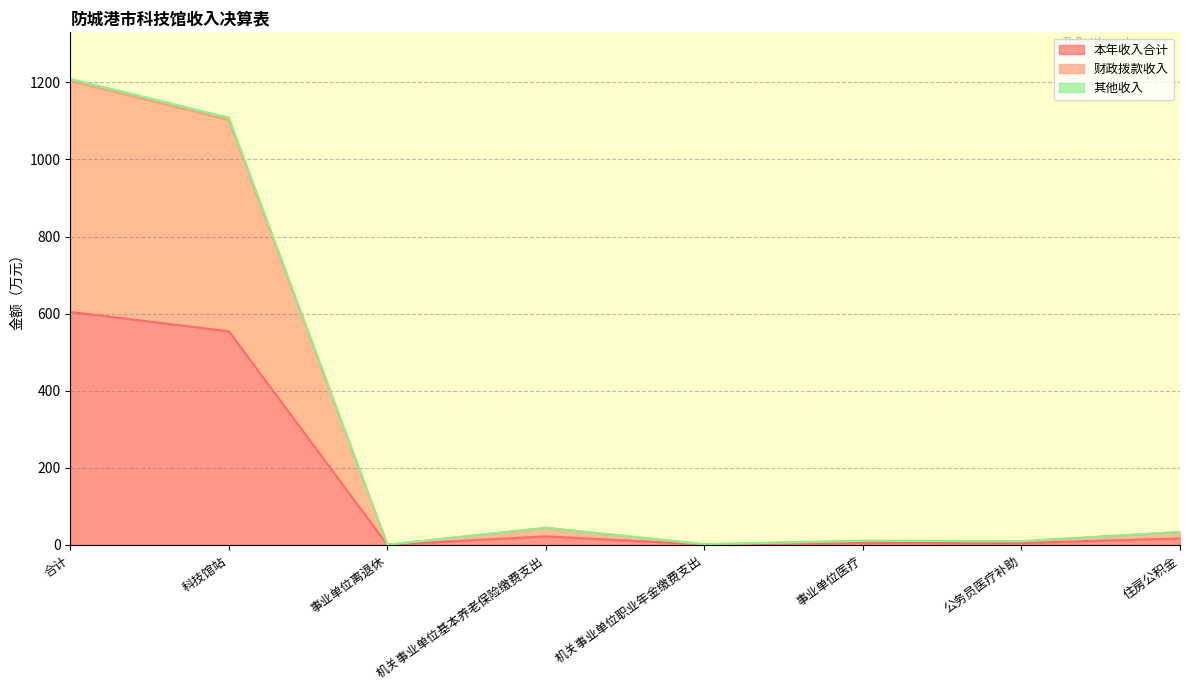

True or false: 其他收入 and 财政拨款收入 cross at least once.

False